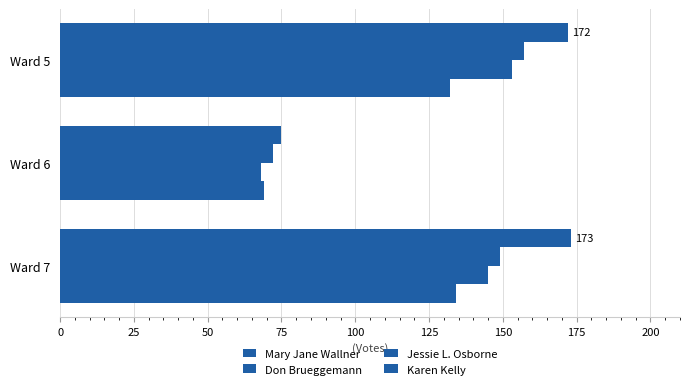

What is the value of the Mary Jane Wallner bar at the 3rd from the left?

173